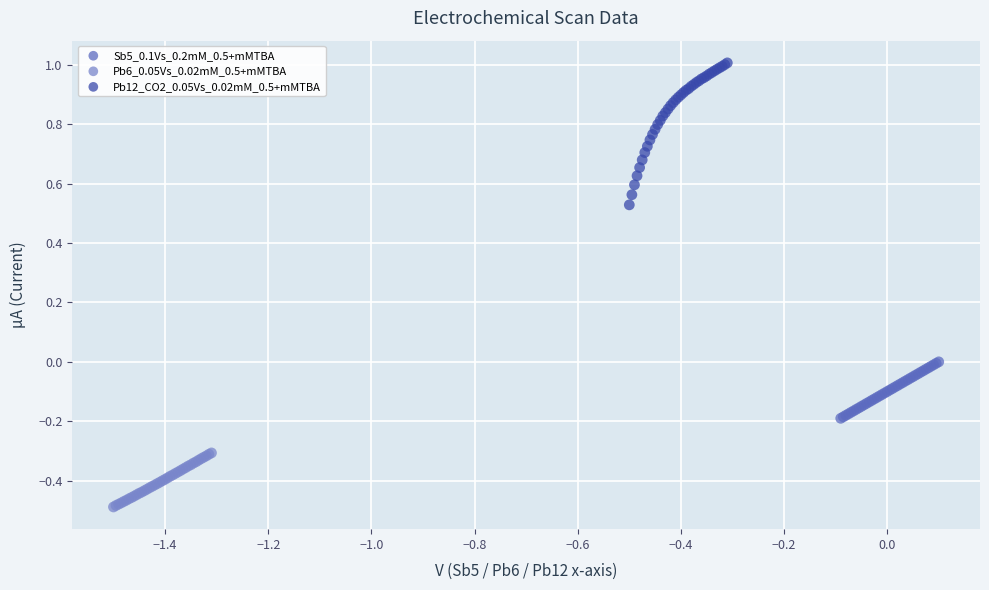

Which series has the largest Y range (max minus min)?

Pb12_CO2_0.05Vs_0.02mM_0.5+mMTBA